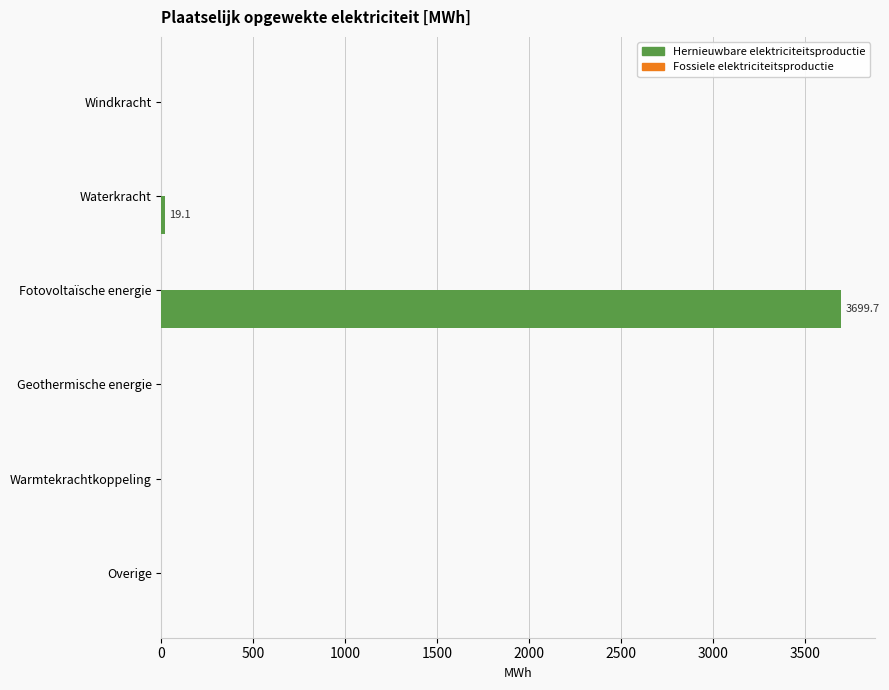

What is the sum of all values?

3718.9